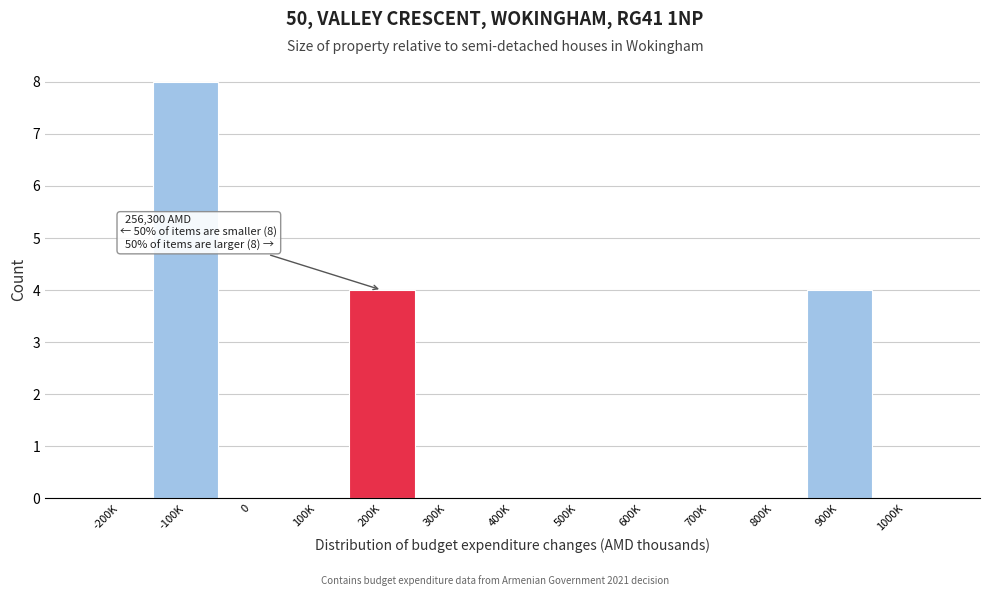

Reading left to right, what are all the values shown in this chart?

-200K=0	-100K=8	0=0	100K=0	200K=4	300K=0	400K=0	500K=0	600K=0	700K=0	800K=0	900K=4	1000K=0